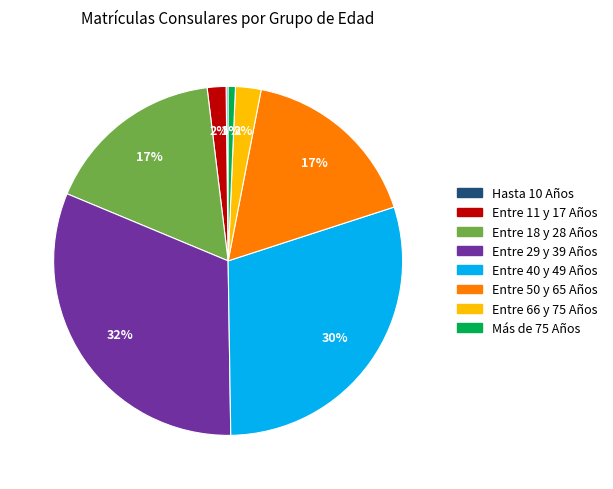

To the nearest percent, what is the difference between the Entre 11 y 17 Años and Entre 18 y 28 Años slice percentages?

15%